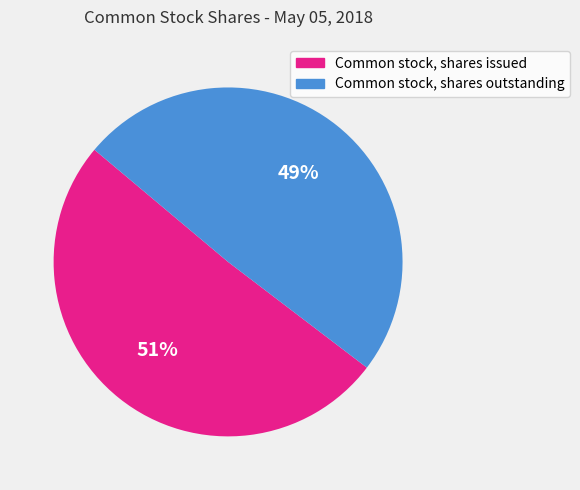

Is the sum of Common stock, shares issued and Common stock, shares outstanding greater than half?

Yes